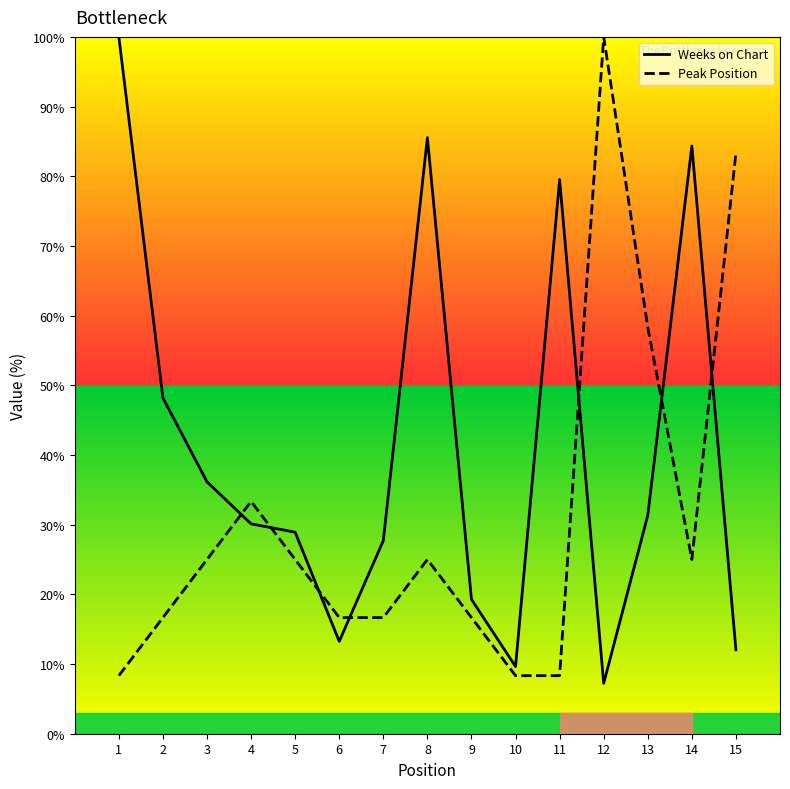

True or false: Peak Position has a value of 22.9 at 6.

False